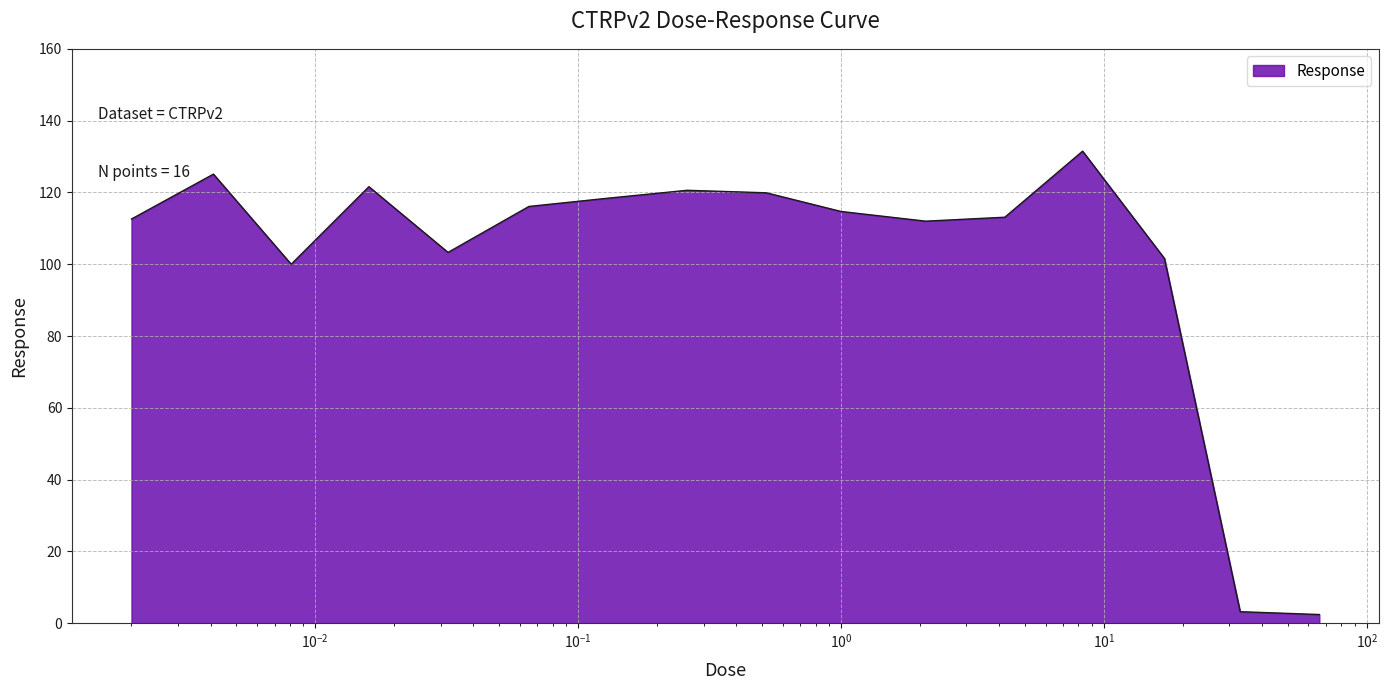

What is the maximum value shown in the chart?

131.5